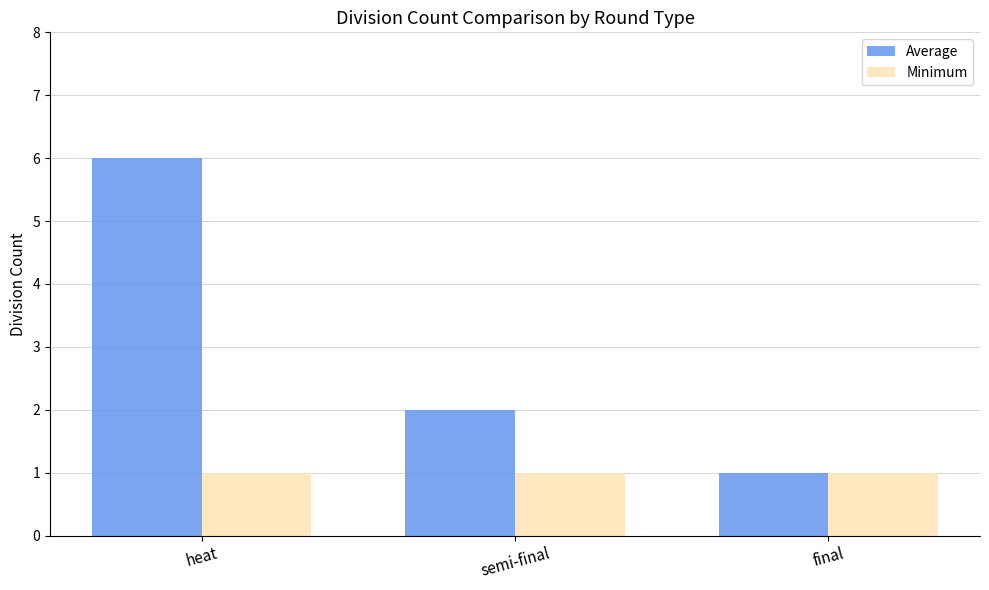

What is the label of the 1st bar from the right?

final